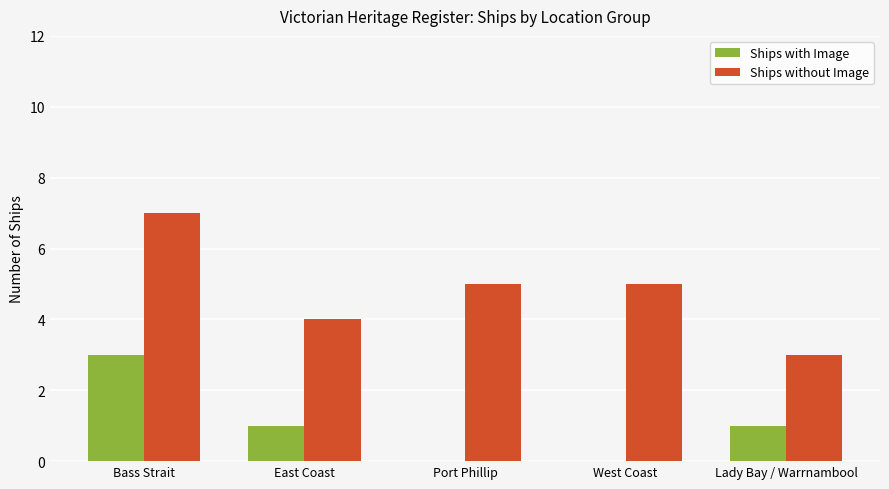

Which series has the largest total across all categories?

Ships without Image